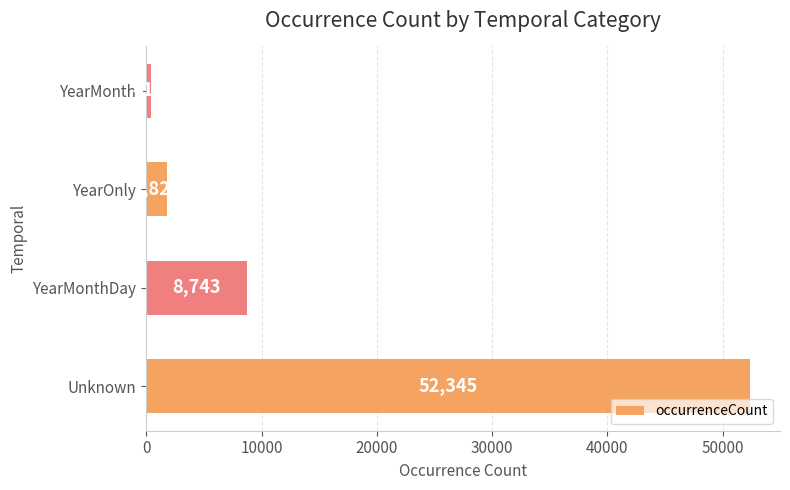

Does the chart contain any negative values?

No